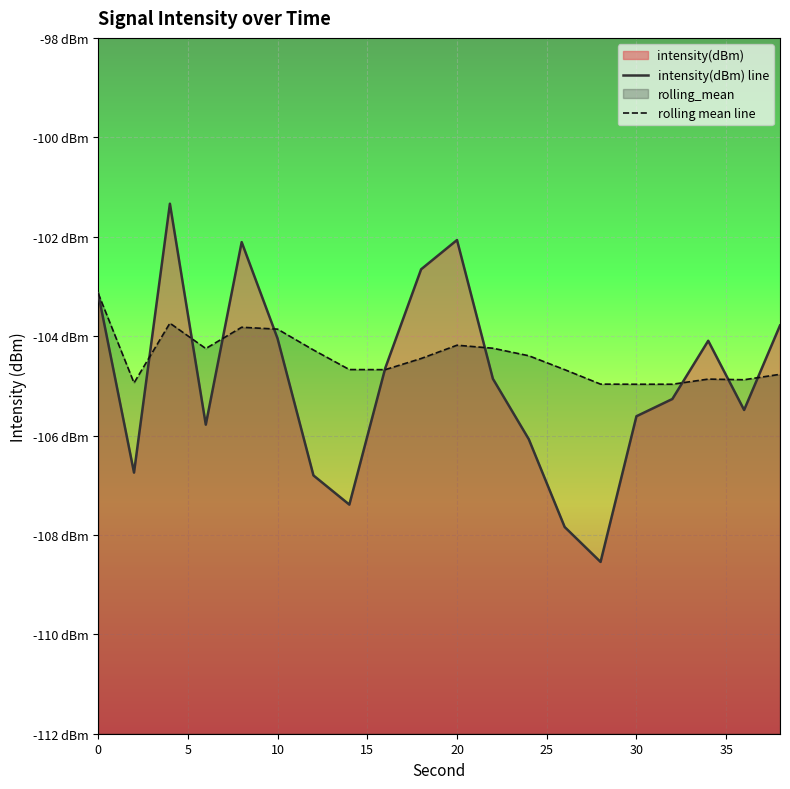

Does the chart display data point markers on the line(s)?

No